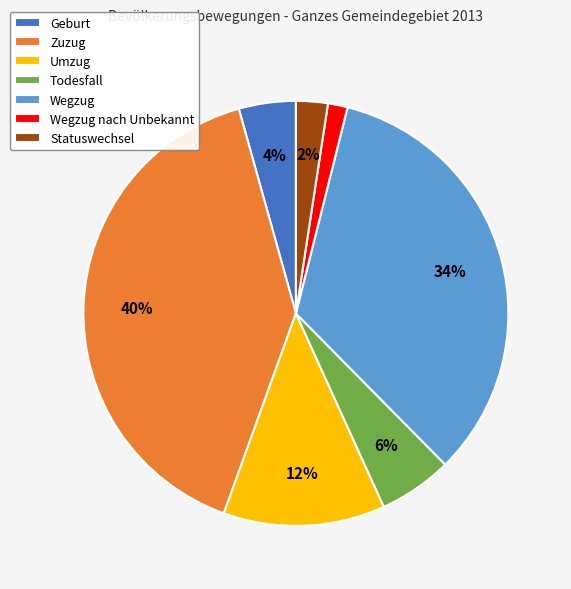

To the nearest percent, what is the combined percentage of Geburt and Zuzug?

44%